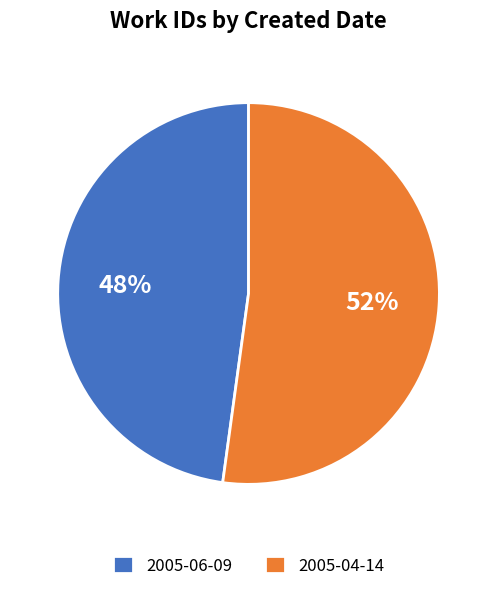

Which has a higher value, 2005-06-09 or 2005-04-14?

2005-04-14